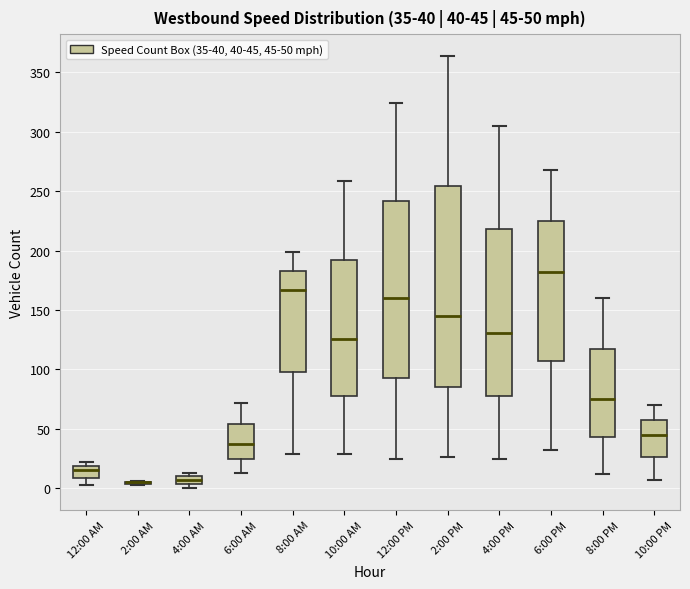

Comparing the boxes themselves (not the whiskers), which one is the tallest?

2:00 PM